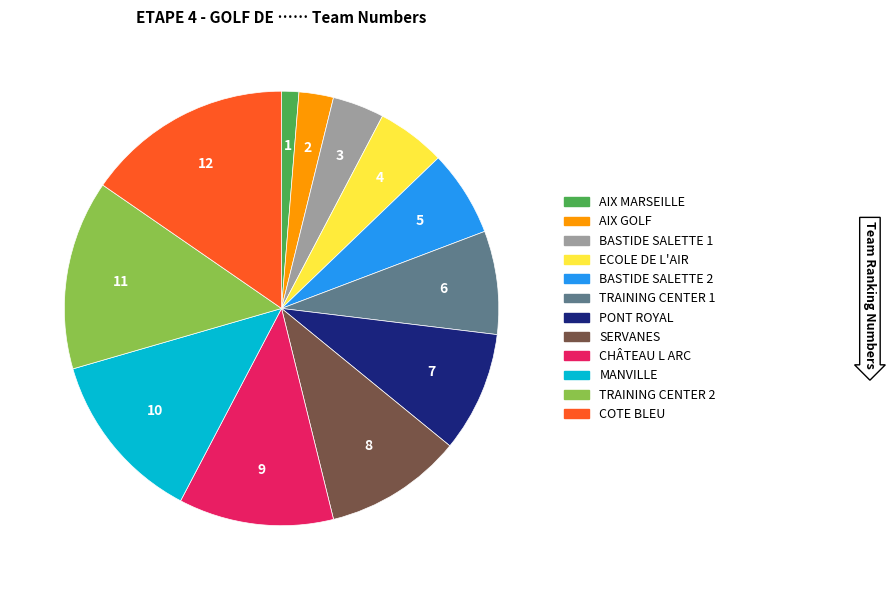

True or false: TRAINING CENTER 2 accounts for 22% of the total.

False